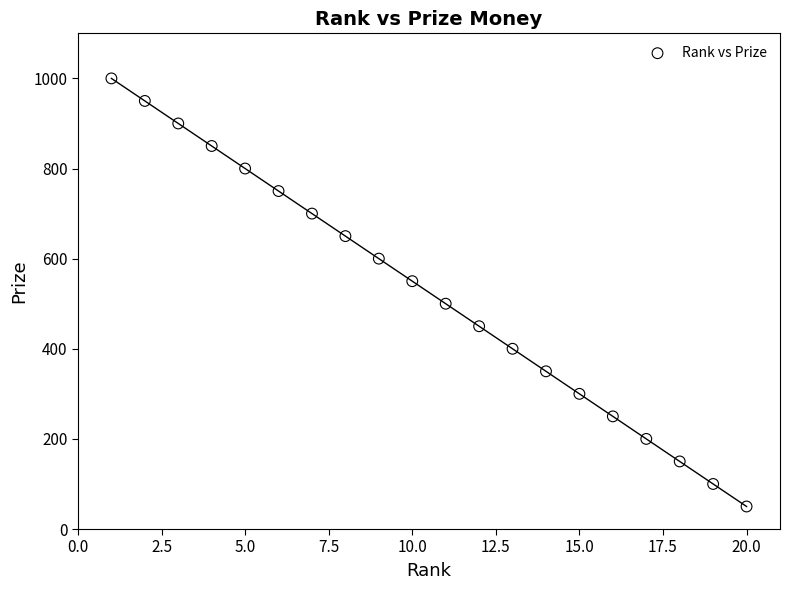

What is the range of Y values (max minus min)?

950